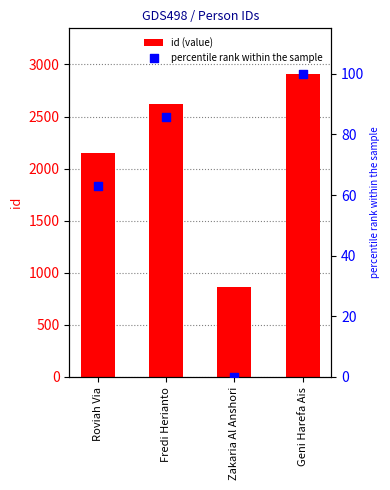

At which category is the sum across all series the highest?

Geni Harefa Ais